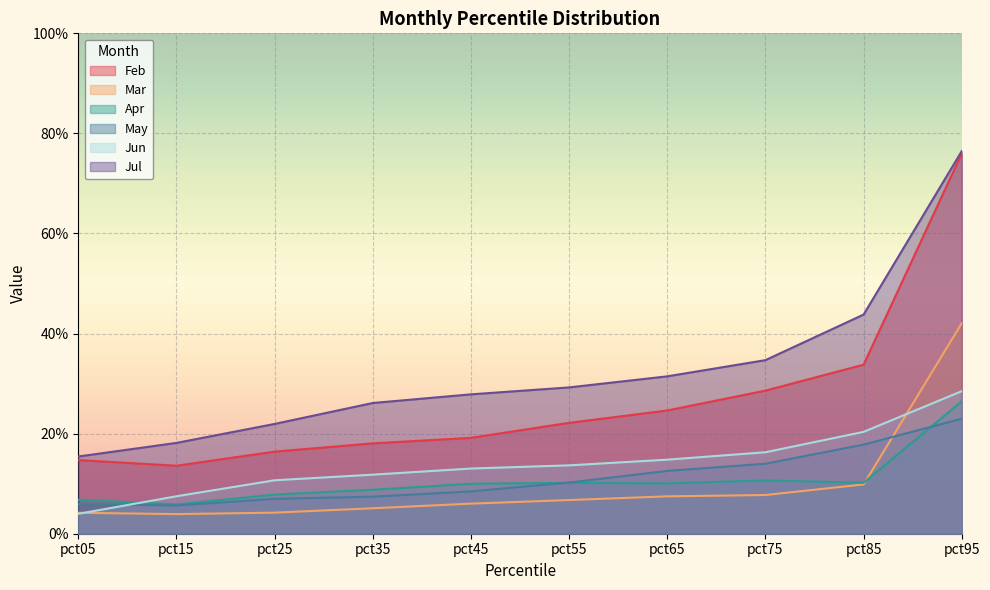

What is the difference between the highest and lowest values at pct05?

0.1